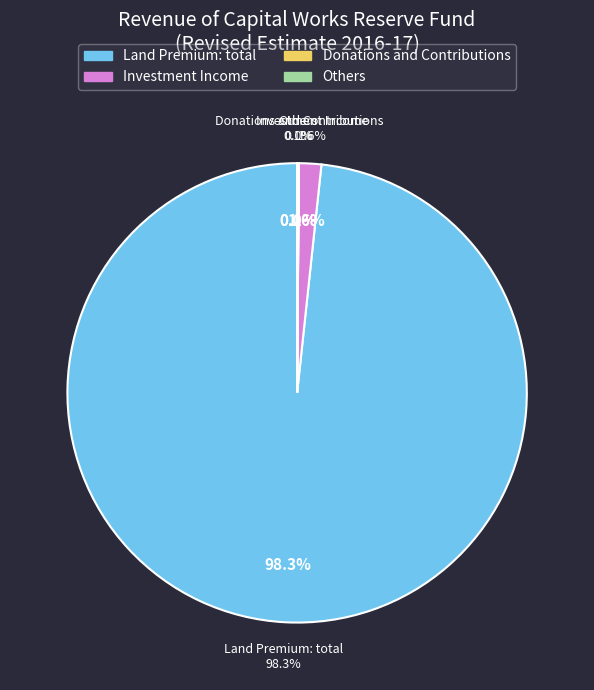

What is the smallest slice in the pie chart?

Donations and Contributions